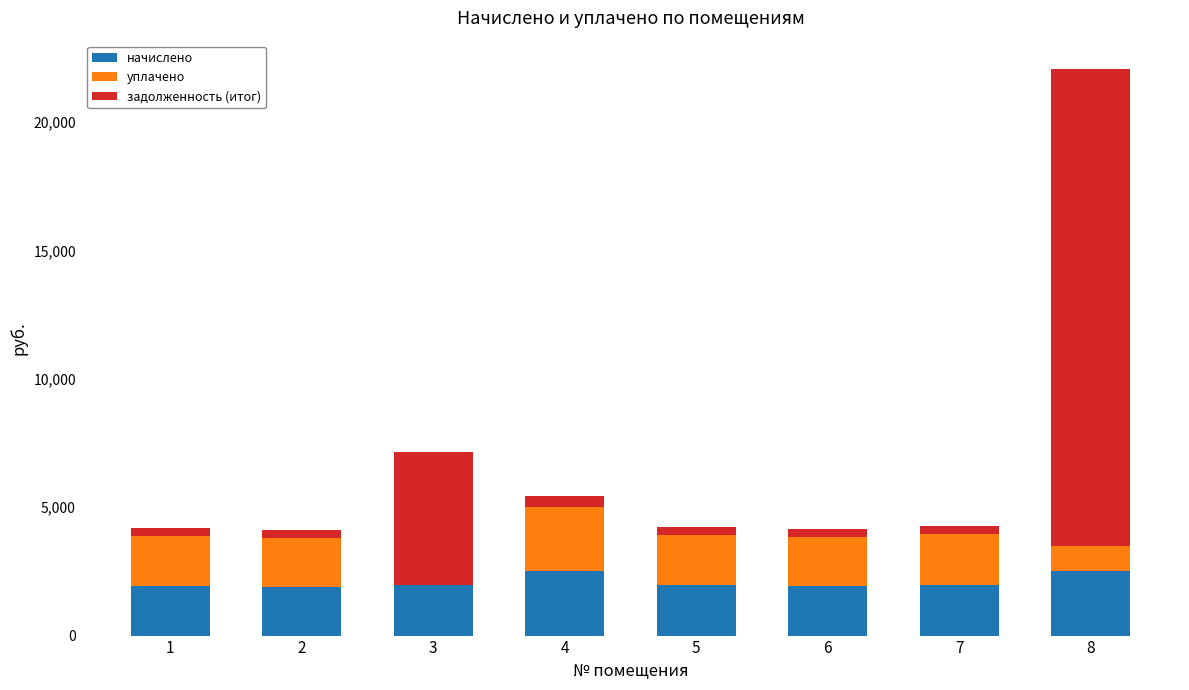

What is the highest value of the начислено series?

2505.6